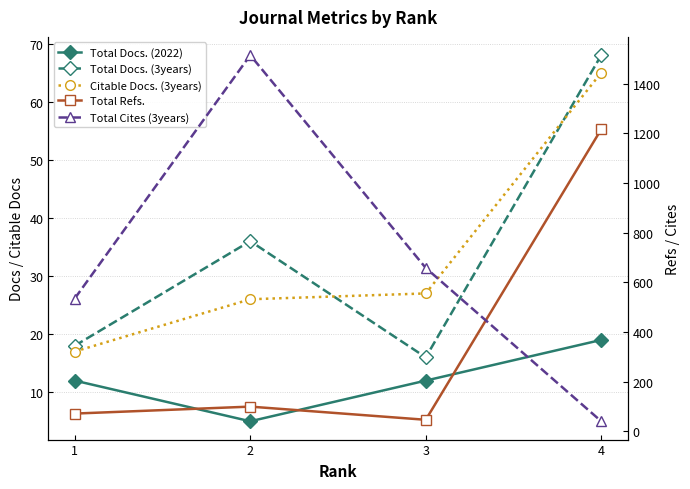

True or false: Total Docs. (3years) and Total Refs. intersect in this chart.

False